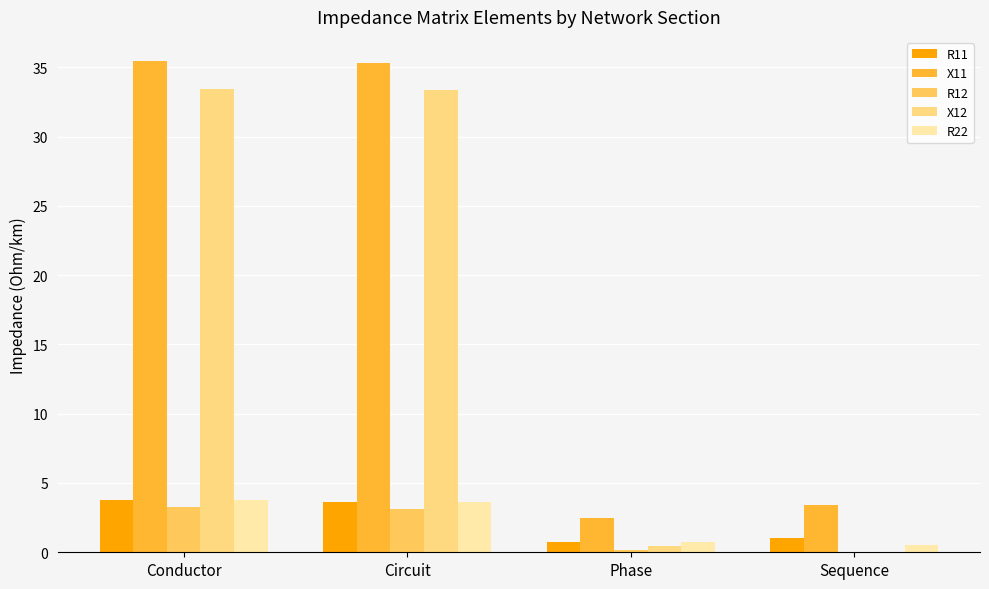

Which series has the largest total across all categories?

X11